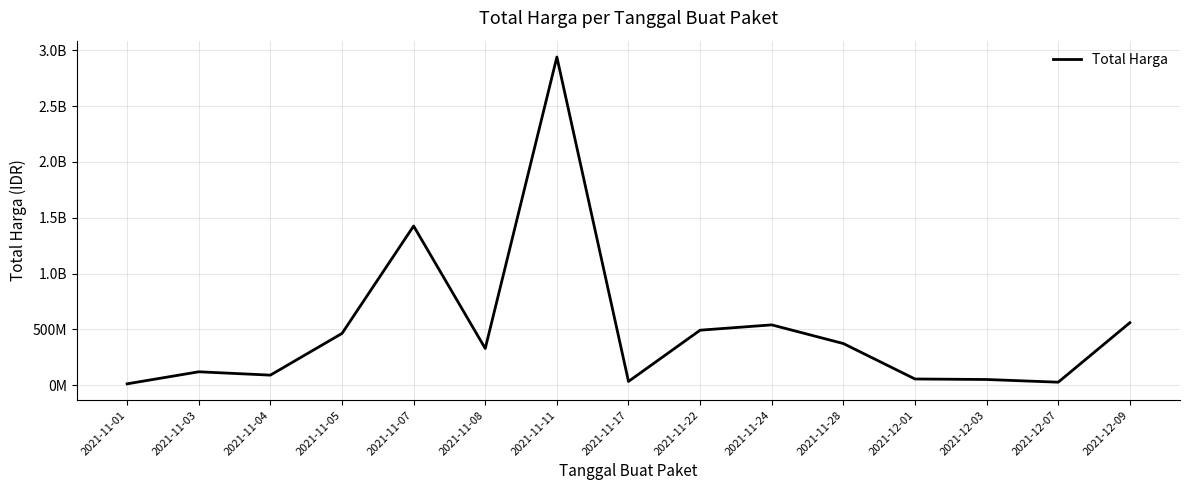

Reading right to left, what are all the values shown in this chart?

559971000	27412000	51601000	56152800	373404000	540634200	493000000	34292000	2938963240	329124000	1425867900	464002100	90672075	120613270	12787500